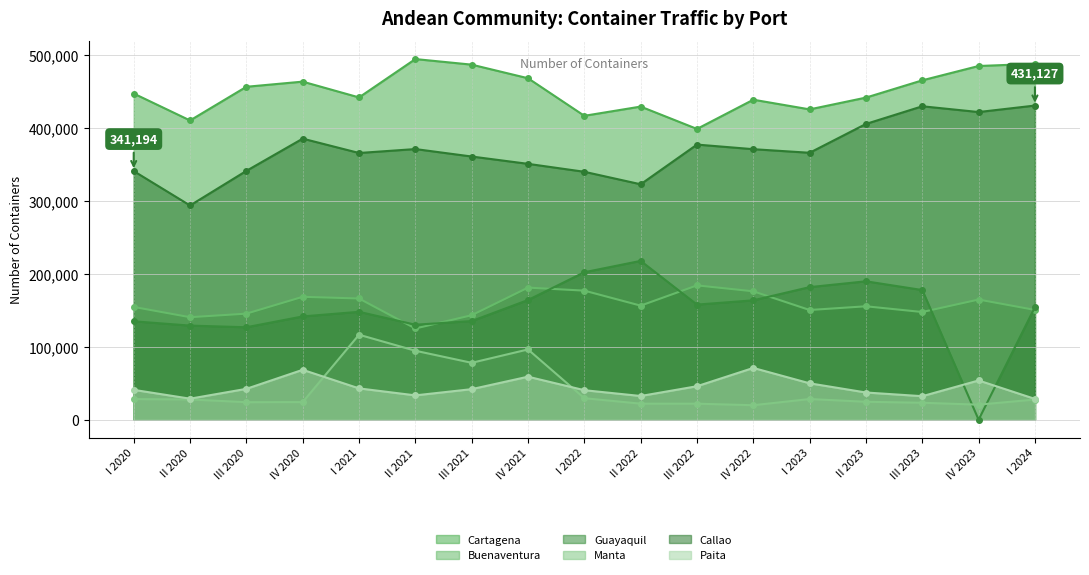

True or false: Manta and Callao cross at least once.

False